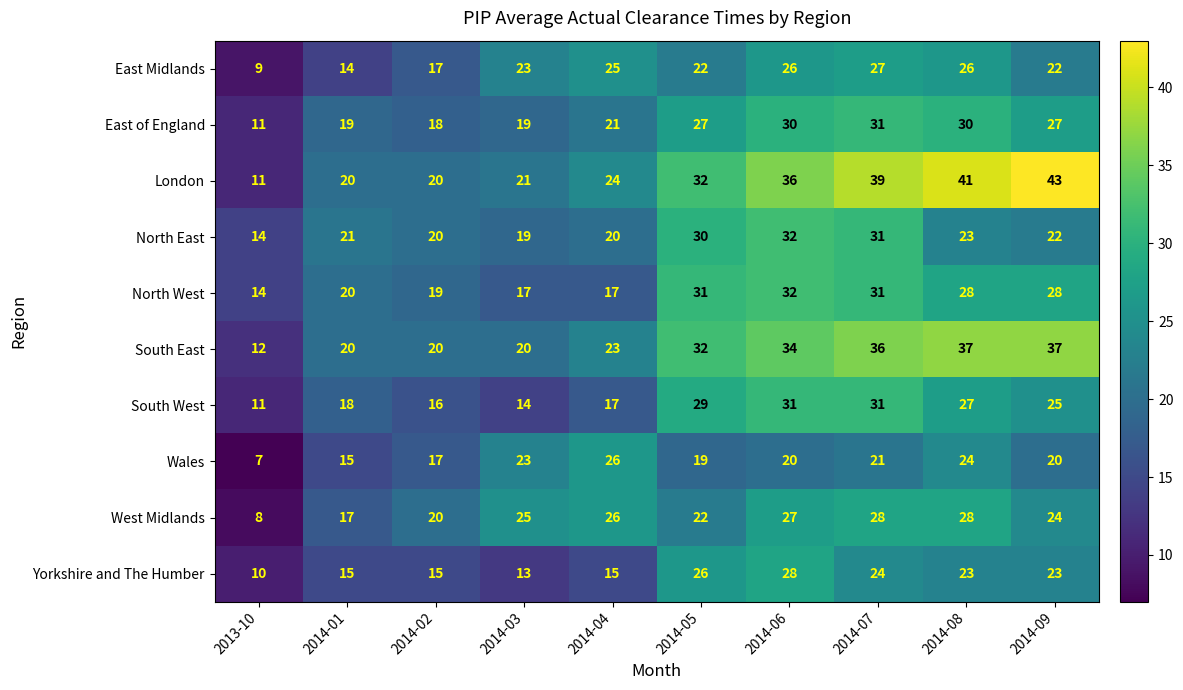

Which series changed the most between 2014-03 and 2014-05?

South West